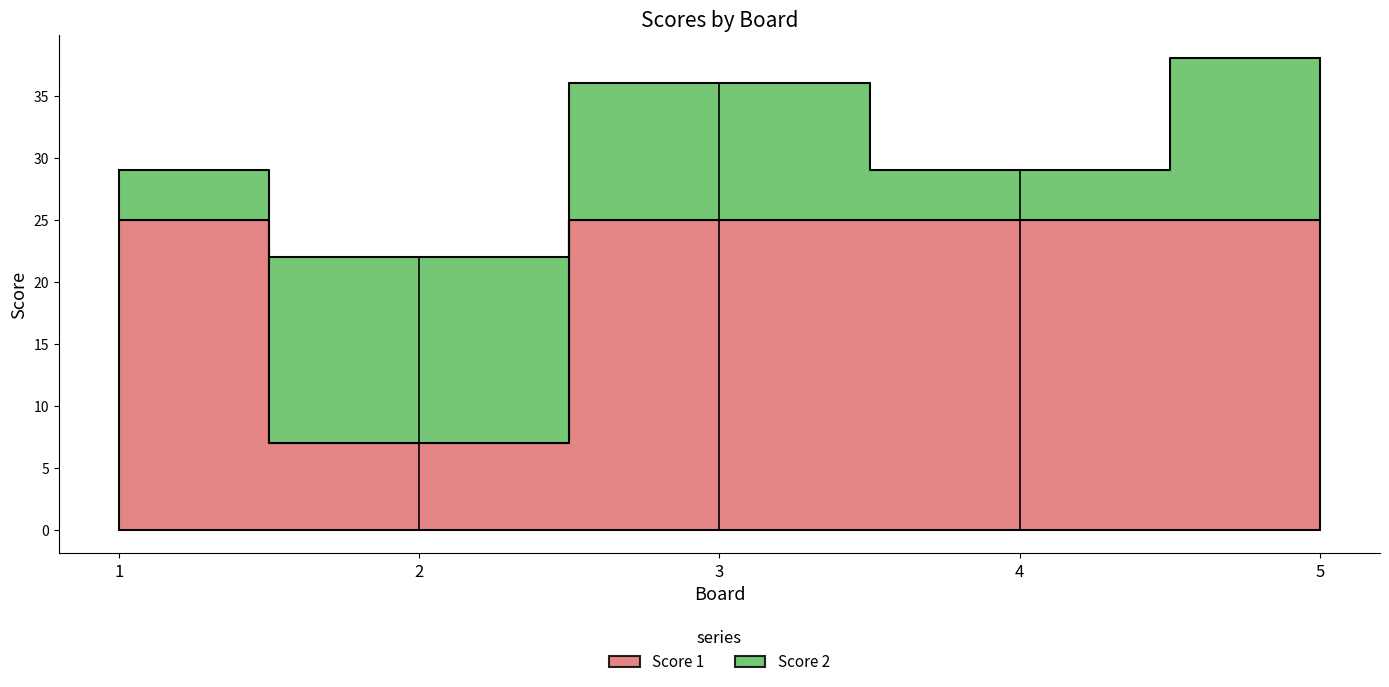

The value at 2 is 2. True or false?

False